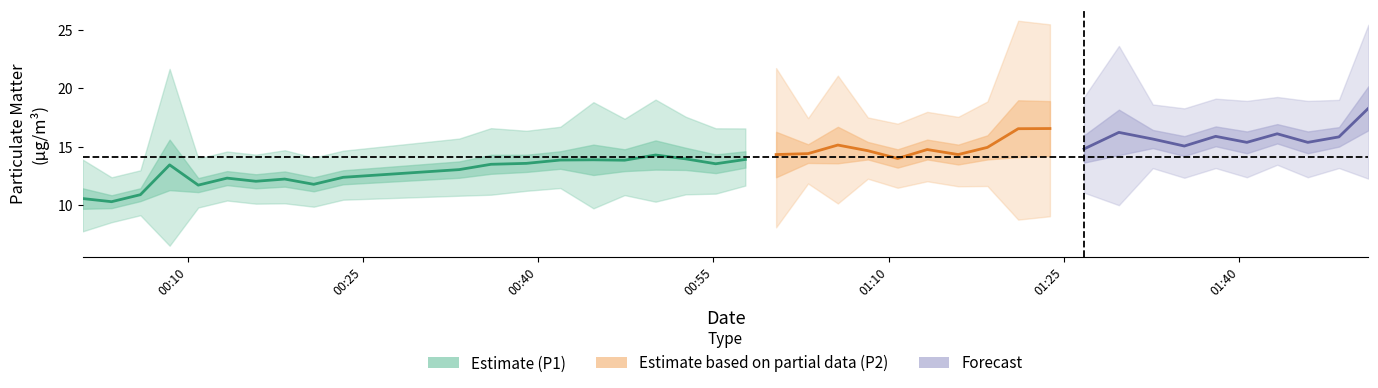

What is the greatest value displayed?

20.2